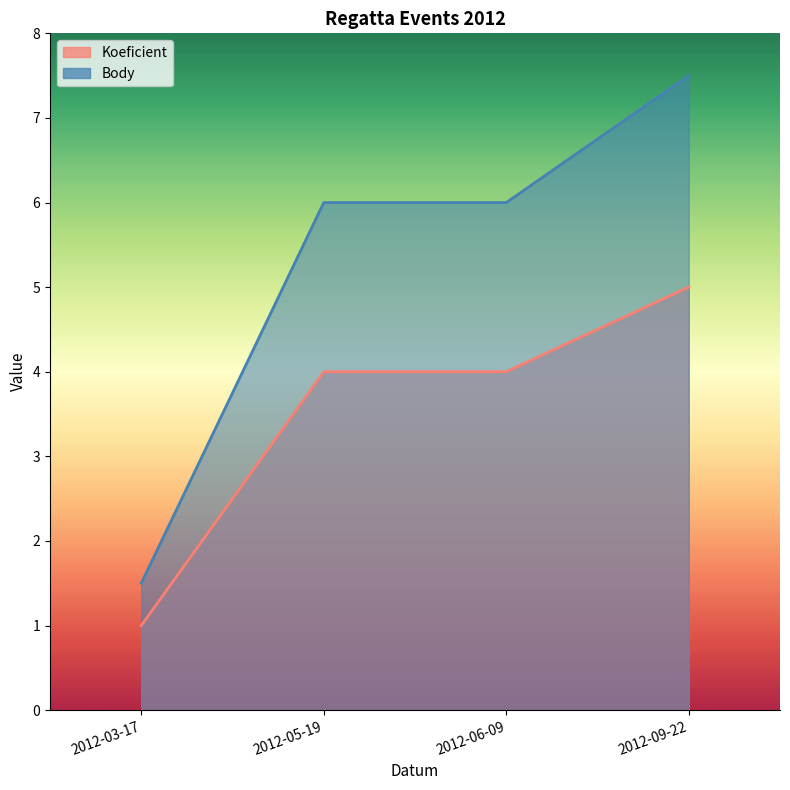

What is the difference between the Body values at 2012-03-17 and 2012-05-19?

4.5